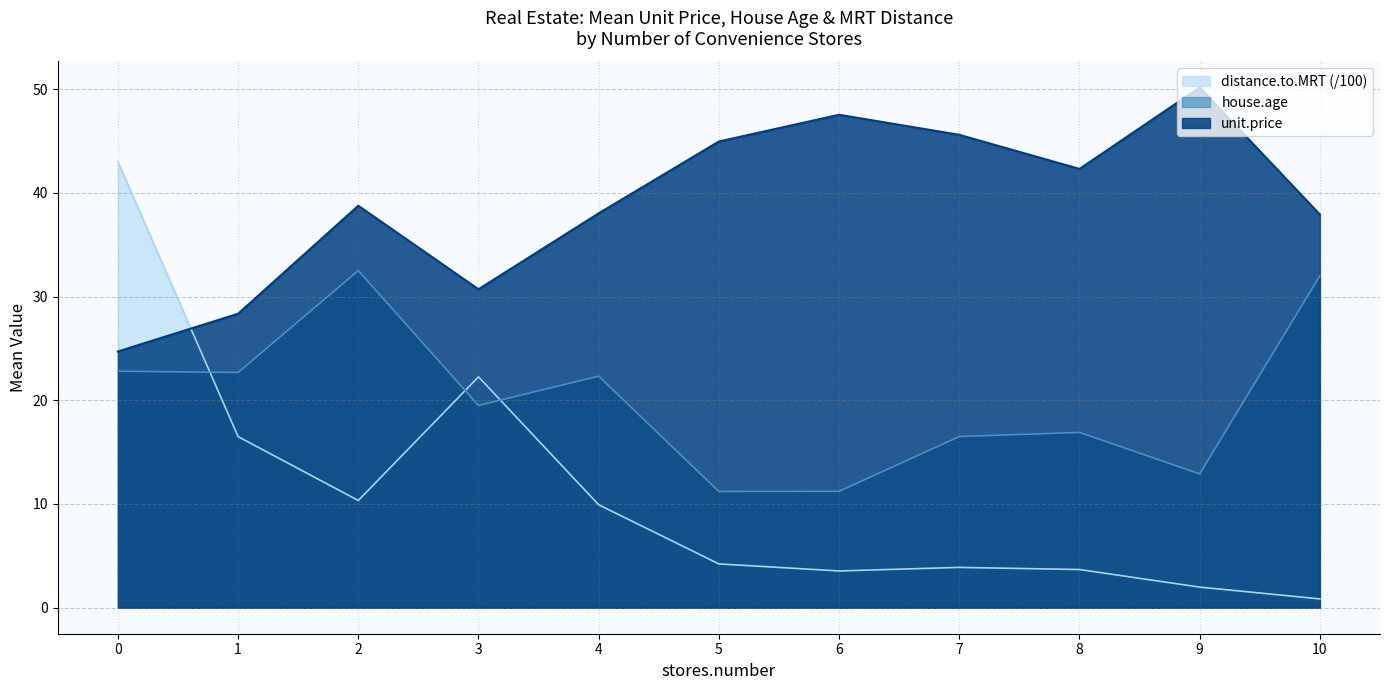

True or false: unit.price has a value of 8.9 at 1.

False